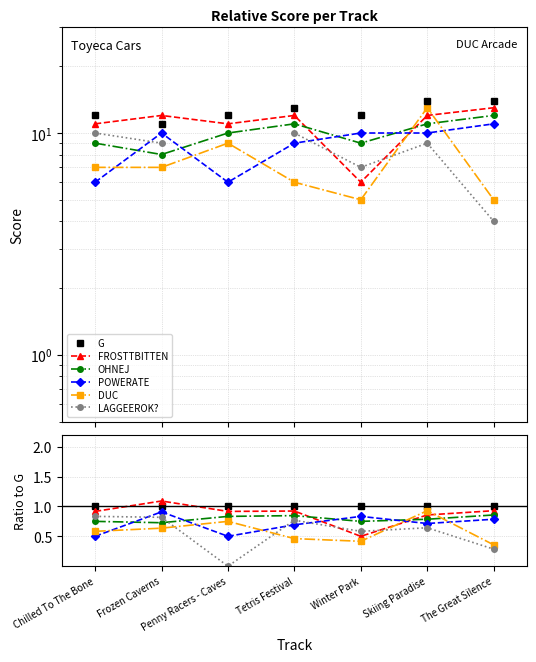

Between which two adjacent categories do OHNEJ and LAGGEEROK? first intersect?

Frozen Caverns and Penny Racers - Caves